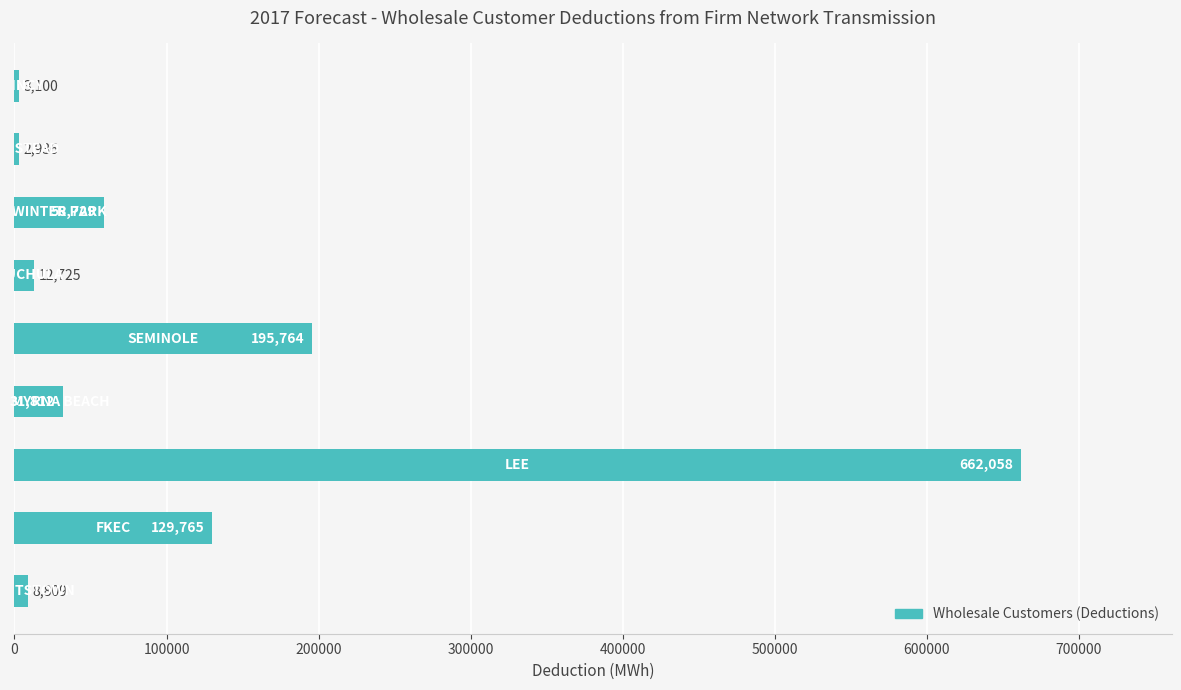

What is the maximum value shown in the chart?

662058